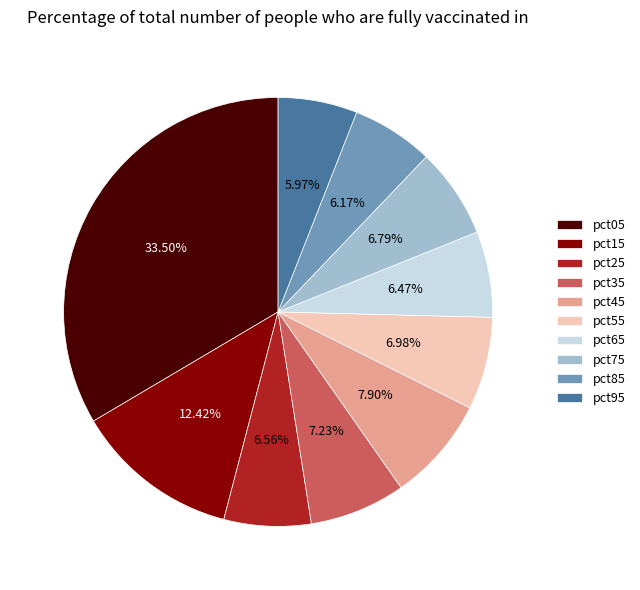

To the nearest percent, what portion does pct95 represent?

6%